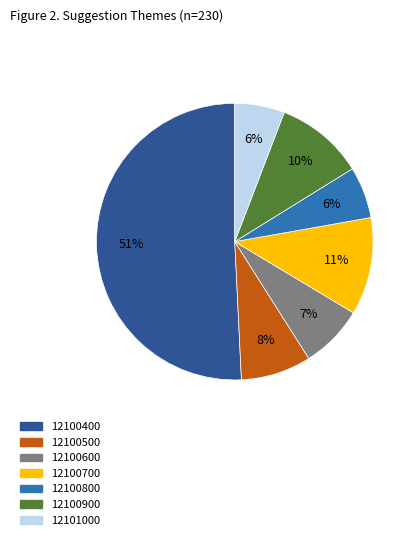

Which has a higher value, 12100500 or 12100800?

12100500